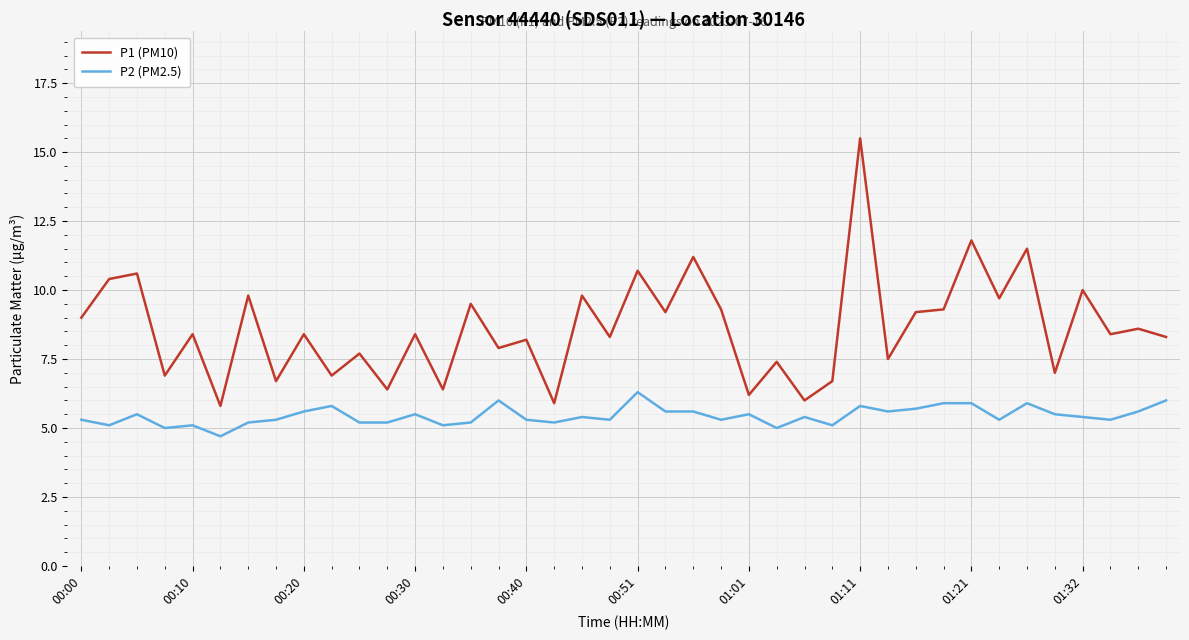

True or false: P1 (PM10) and P2 (PM2.5) cross at least once.

False